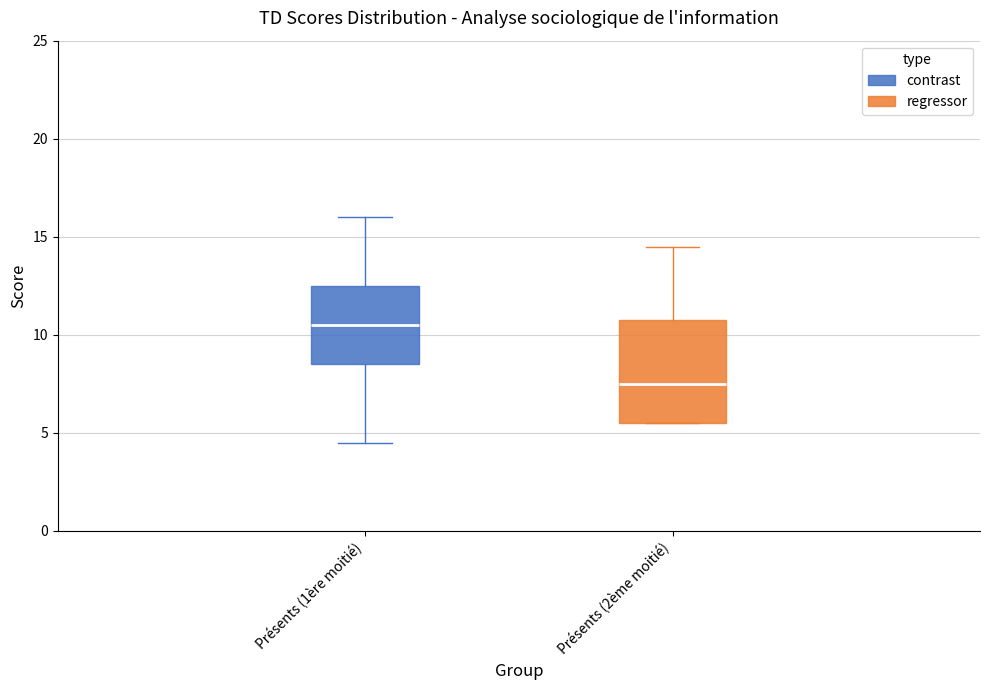

Where is the upper edge of the box for Présents (1ère moitié) on the y-axis? The values are not printed on the chart, so give them approximately, as read against the axis.

12.5